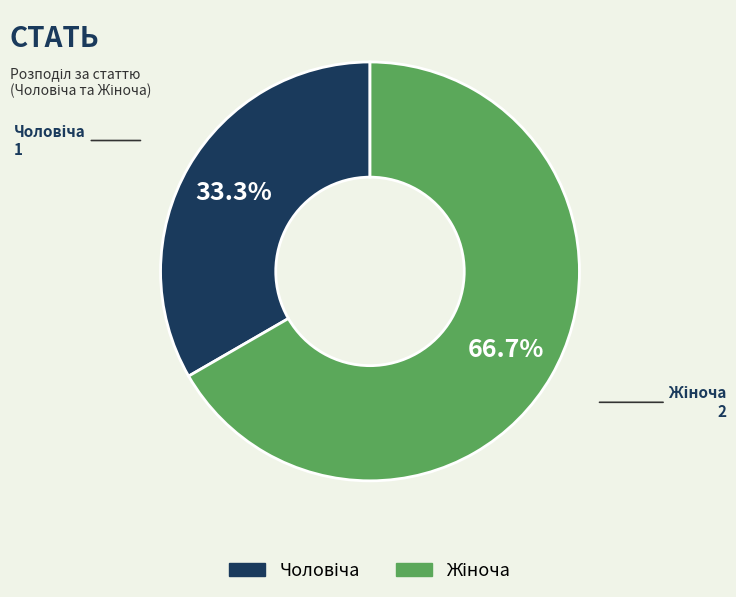

Is there a majority slice in this chart?

Yes